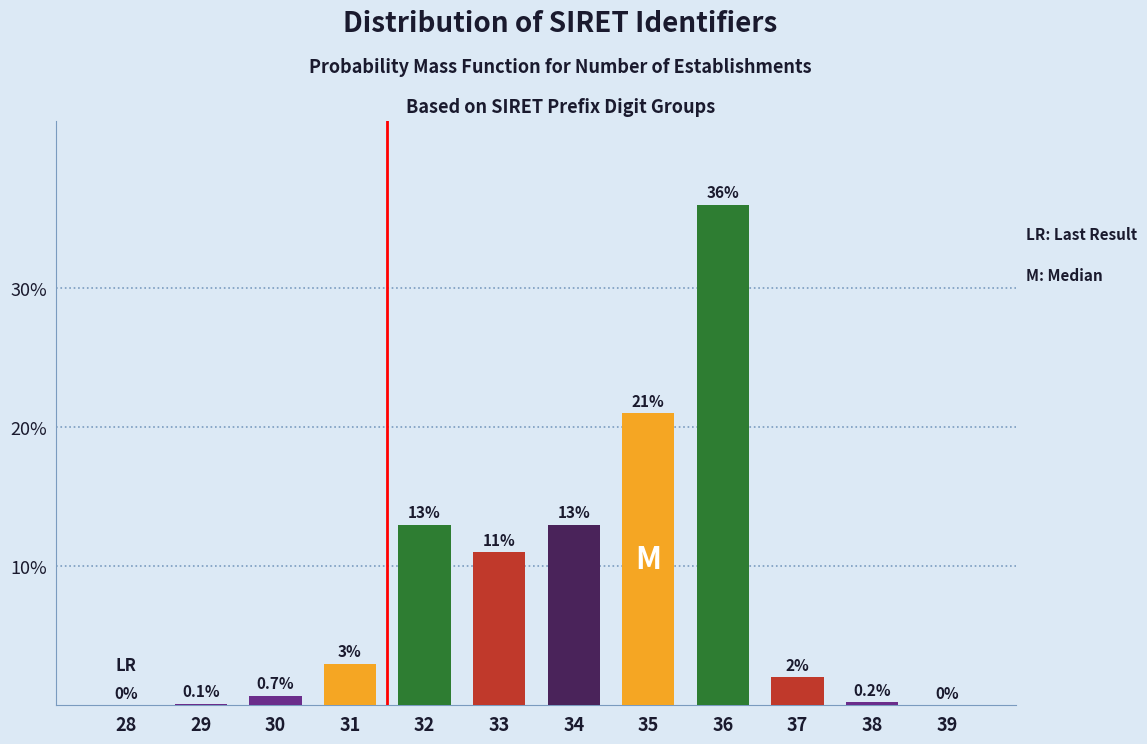

Reading left to right, list all the values displayed in this chart.

28=0.0	29=0.1	30=0.7	31=3.0	32=13.0	33=11.0	34=13.0	35=21.0	36=36.0	37=2.0	38=0.2	39=0.0